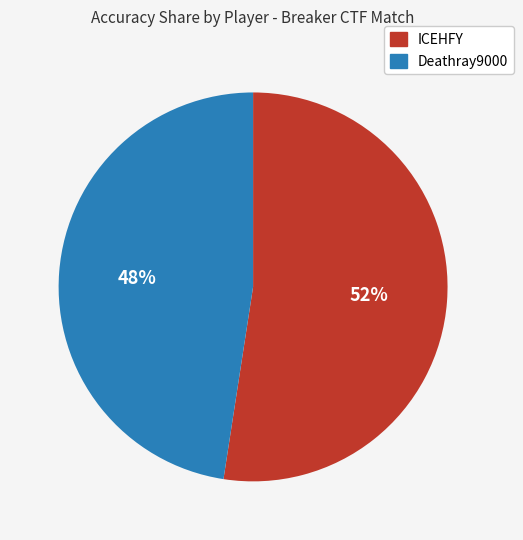

Count the number of slices in the pie.

2